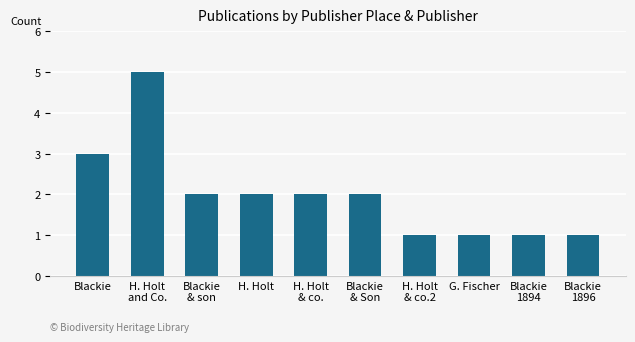

Reading left to right, extract all data points from this chart.

3	5	2	2	2	2	1	1	1	1